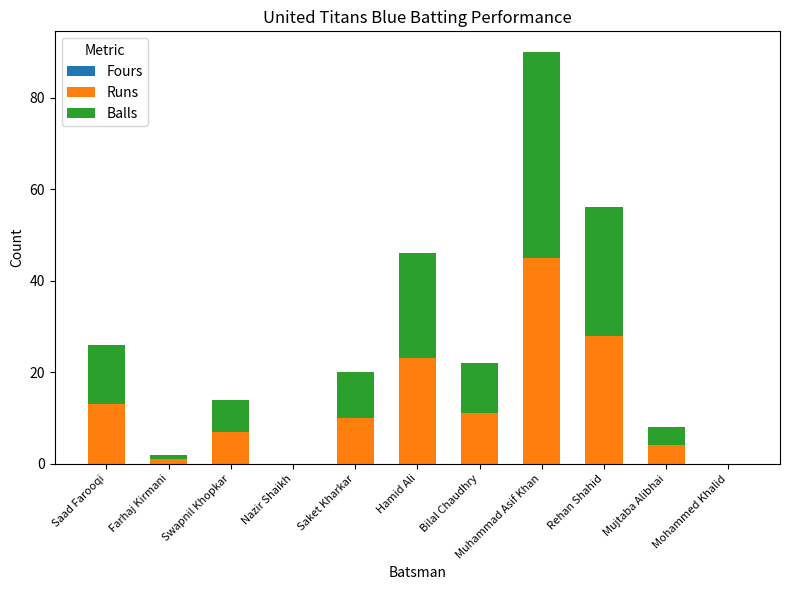

What is the total value across all series at Saket Kharkar?

20